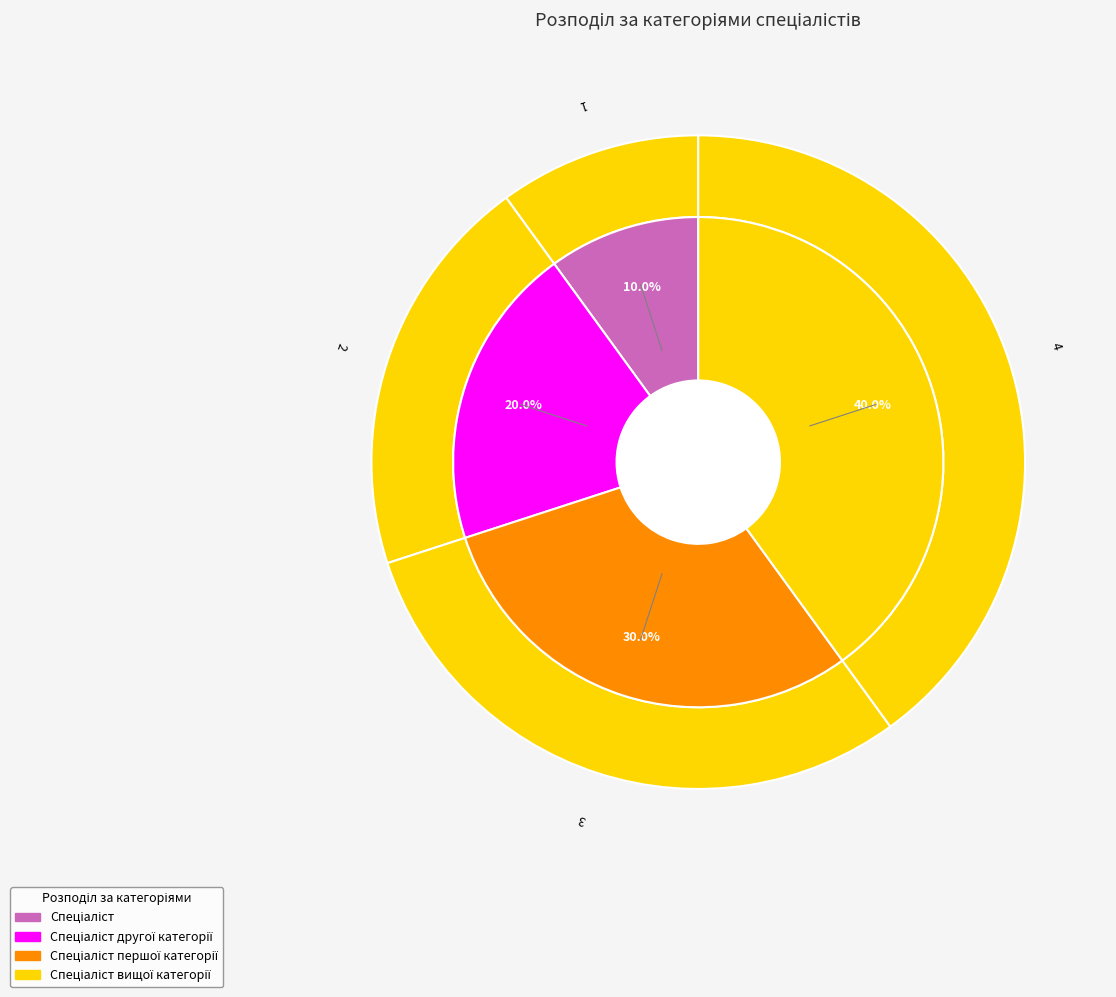

To the nearest percent, what is the combined percentage of Спеціаліст першої категорії and Спеціаліст?

40%